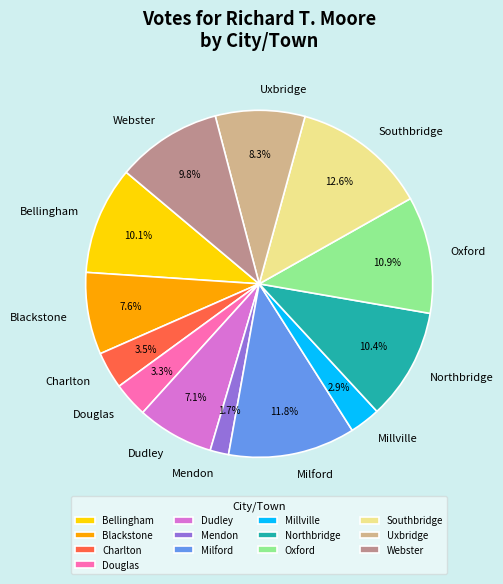

Does Douglas account for over 50% of the chart?

No